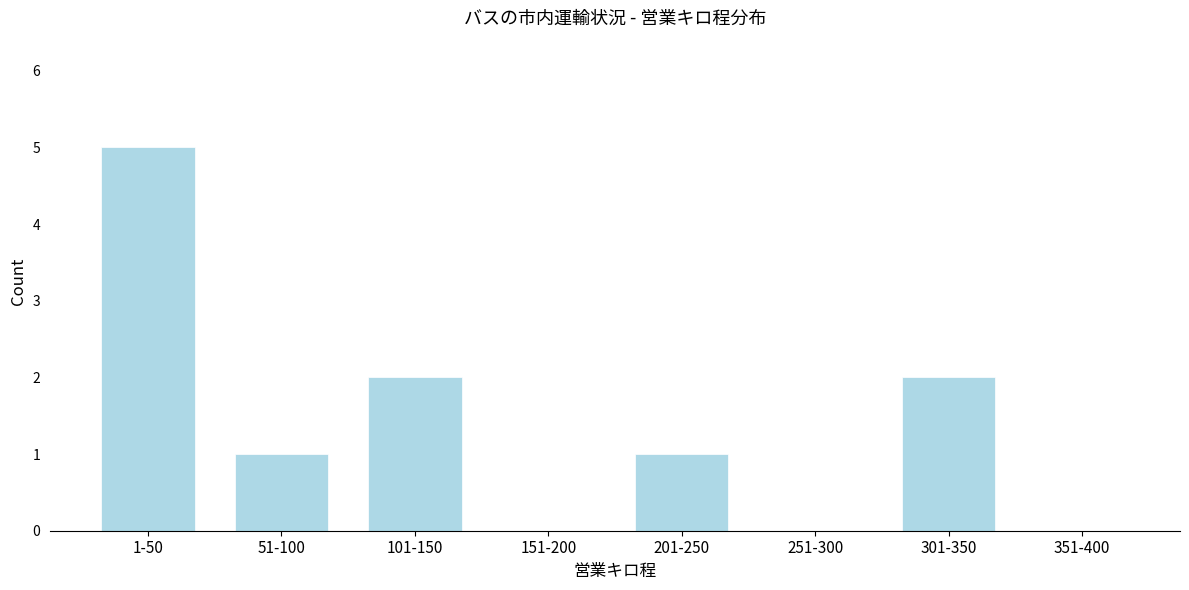

Reading left to right, list all the values displayed in this chart.

1-50=5	51-100=1	101-150=2	151-200=0	201-250=1	251-300=0	301-350=2	351-400=0